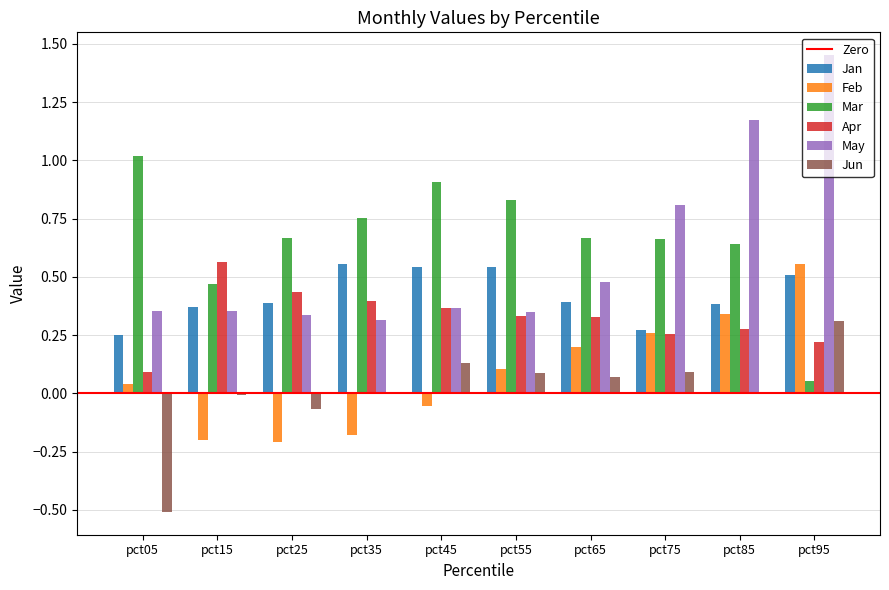

Is the value of May at pct95 greater than the value of Jan at pct85?

Yes